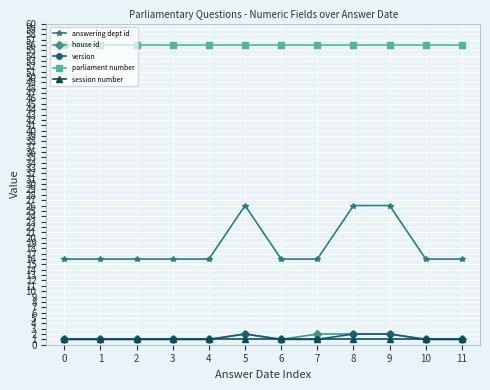

Is the value of parliament number at 10 greater than the value of session number at 8?

Yes